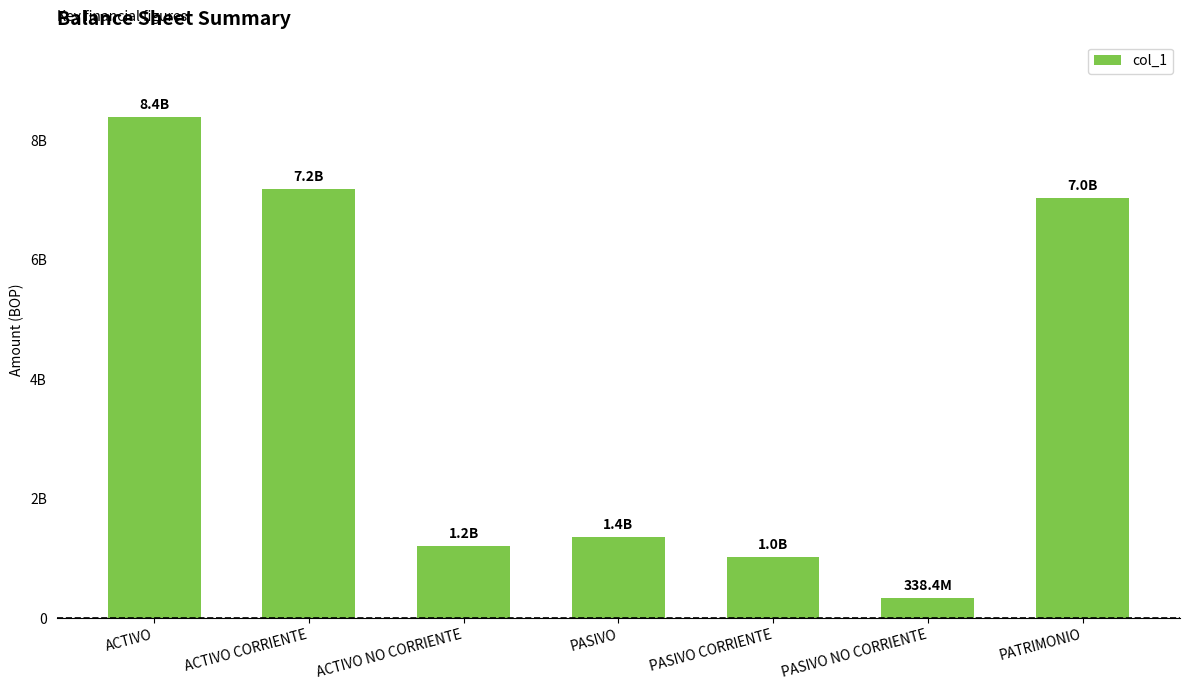

What value does the data have at PATRIMONIO?

7026713423